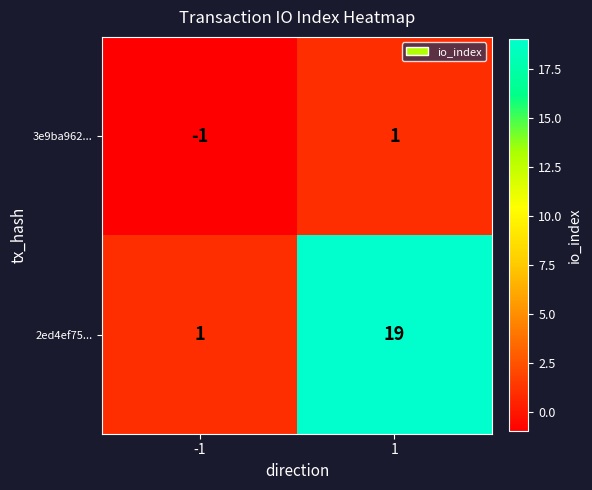

Reading right to left, extract all data points from this chart.

3e9ba962...: 1	-1
2ed4ef75...: 19	1